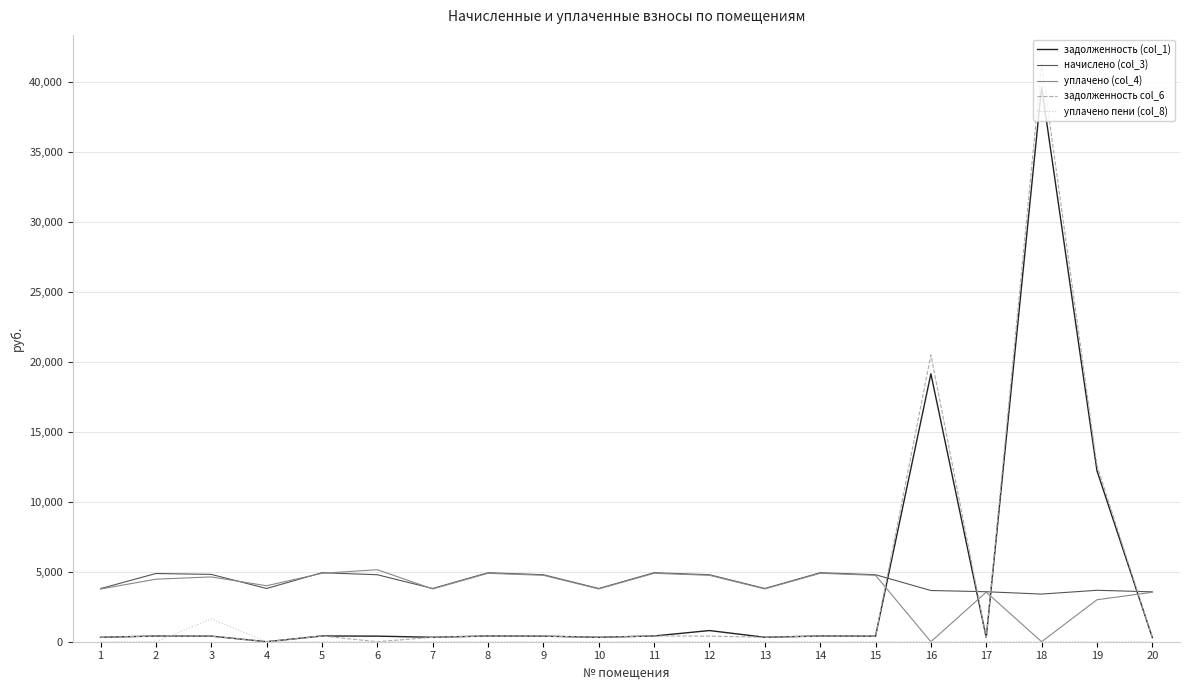

The value of начислено (col_3) at 7 is 1367.2. True or false?

False